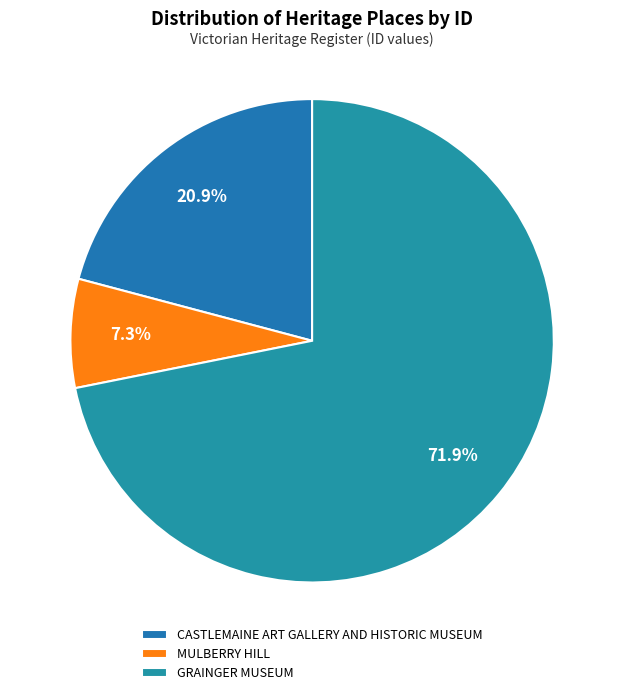

Which slice is the smallest?

MULBERRY HILL